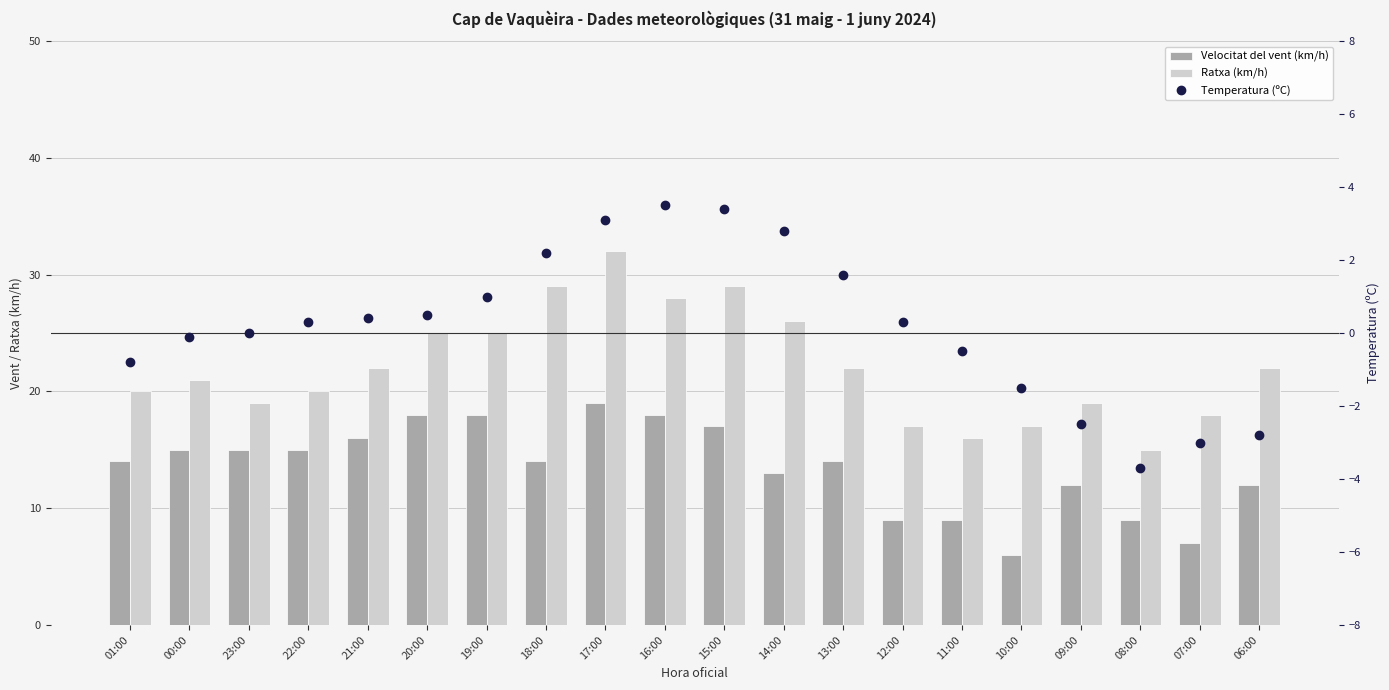

At which label does Temperatura (ºC) first exceed 0?

22:00